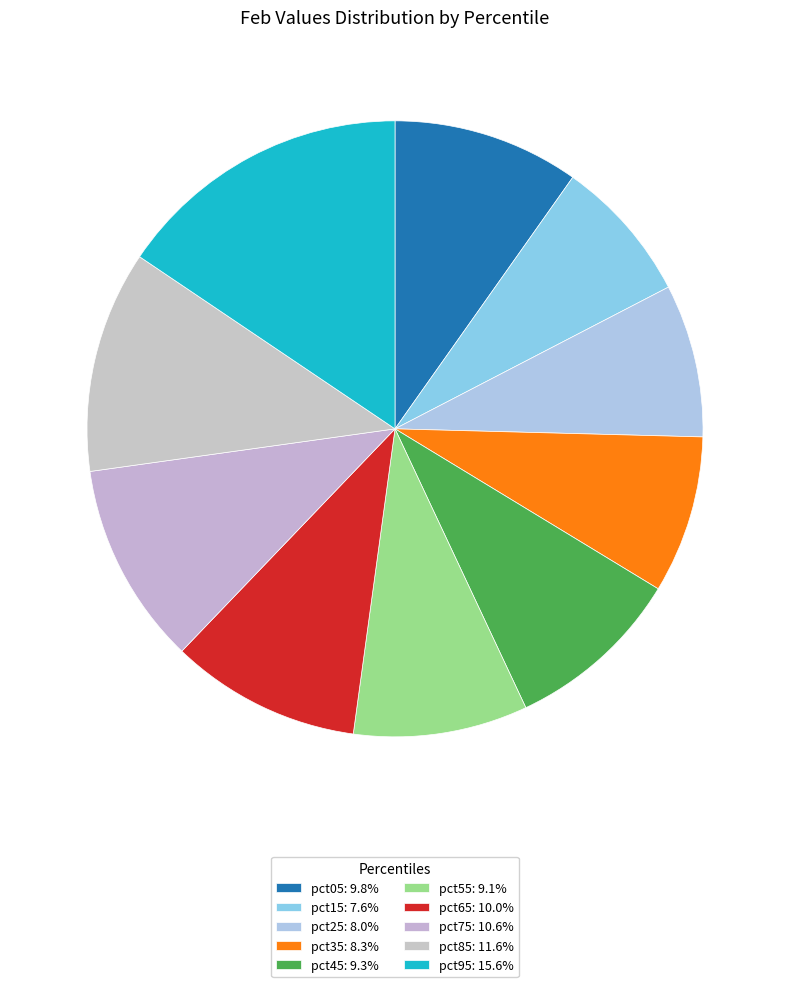

Does pct95 account for over 50% of the chart?

No